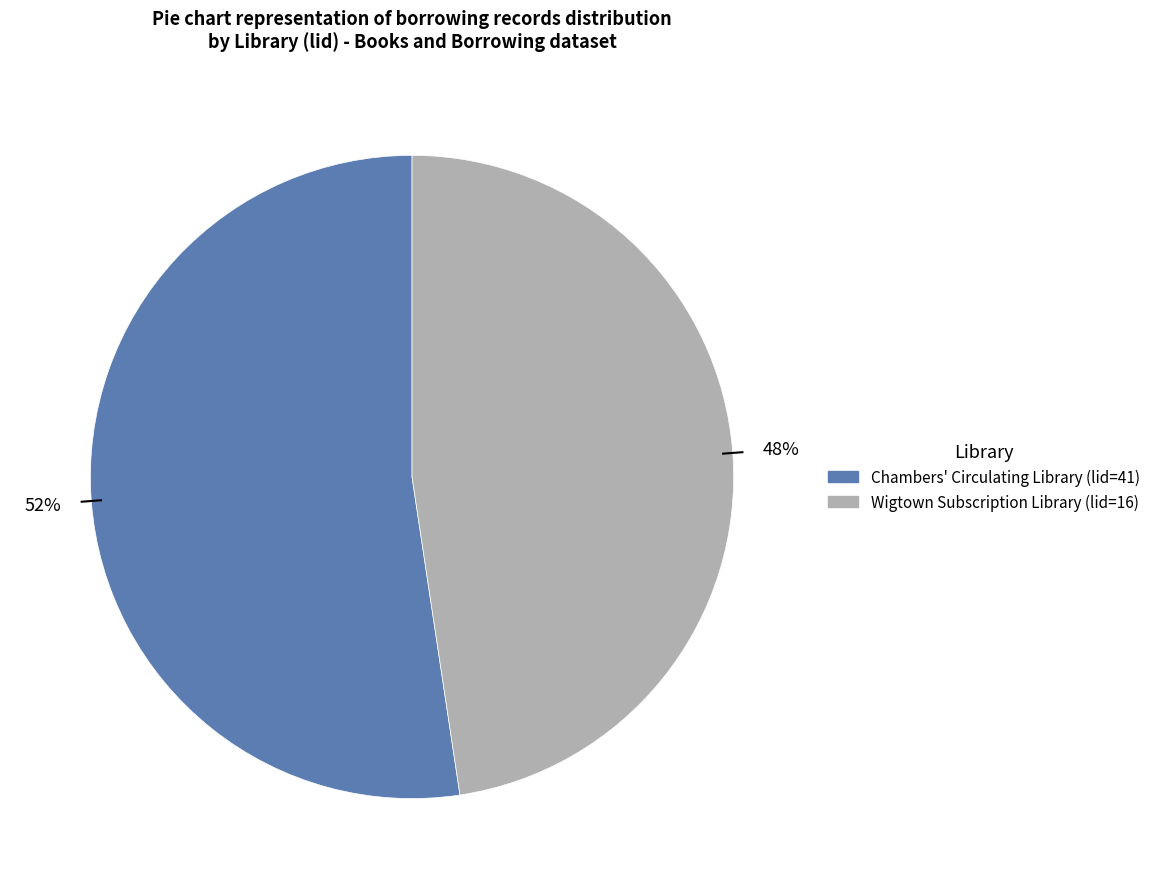

How many segments does this pie chart have?

2